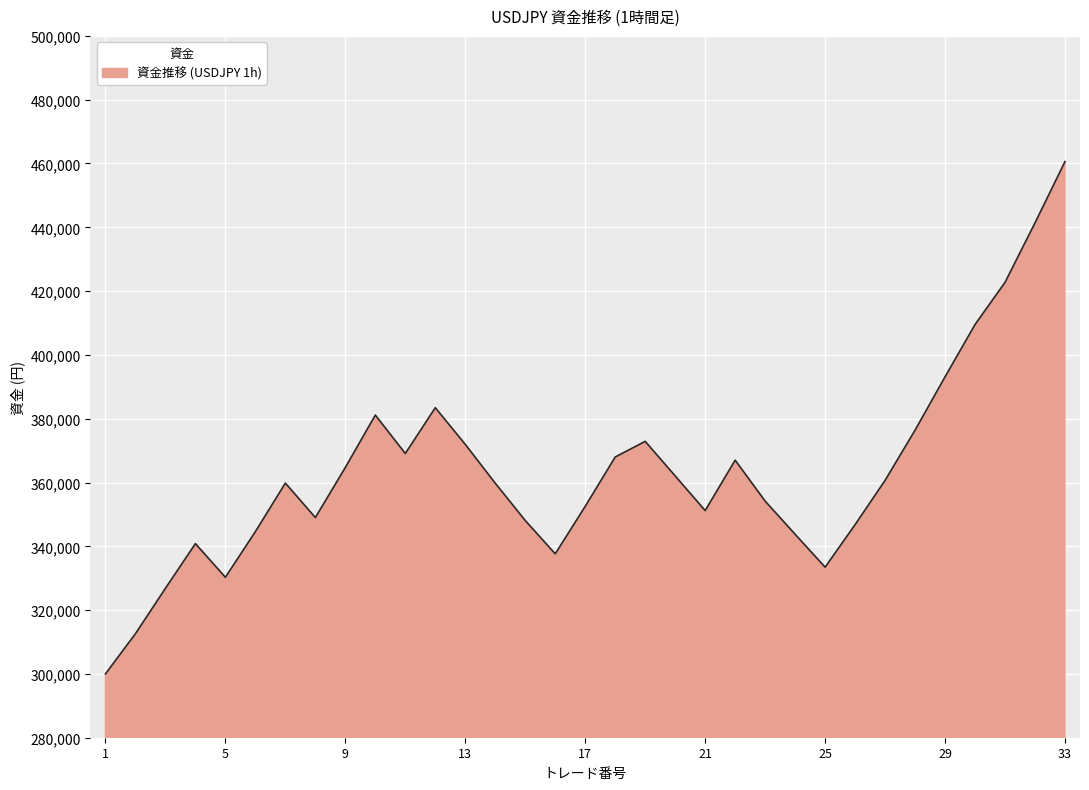

What is the minimum value shown in the chart?

300000.0